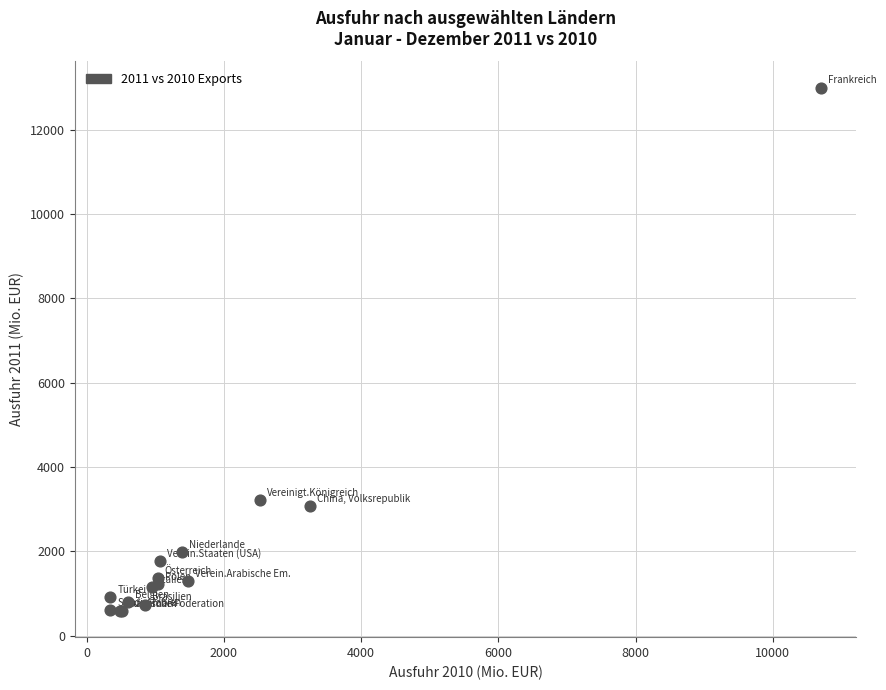

What Y value in the scatter plot is closest to 6793?

3221.3